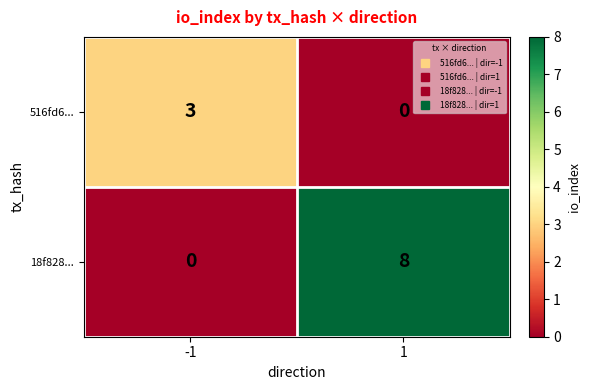

Reading right to left, what are all the values shown in this chart?

516fd6...: 1=0	-1=3
18f828...: 1=8	-1=0